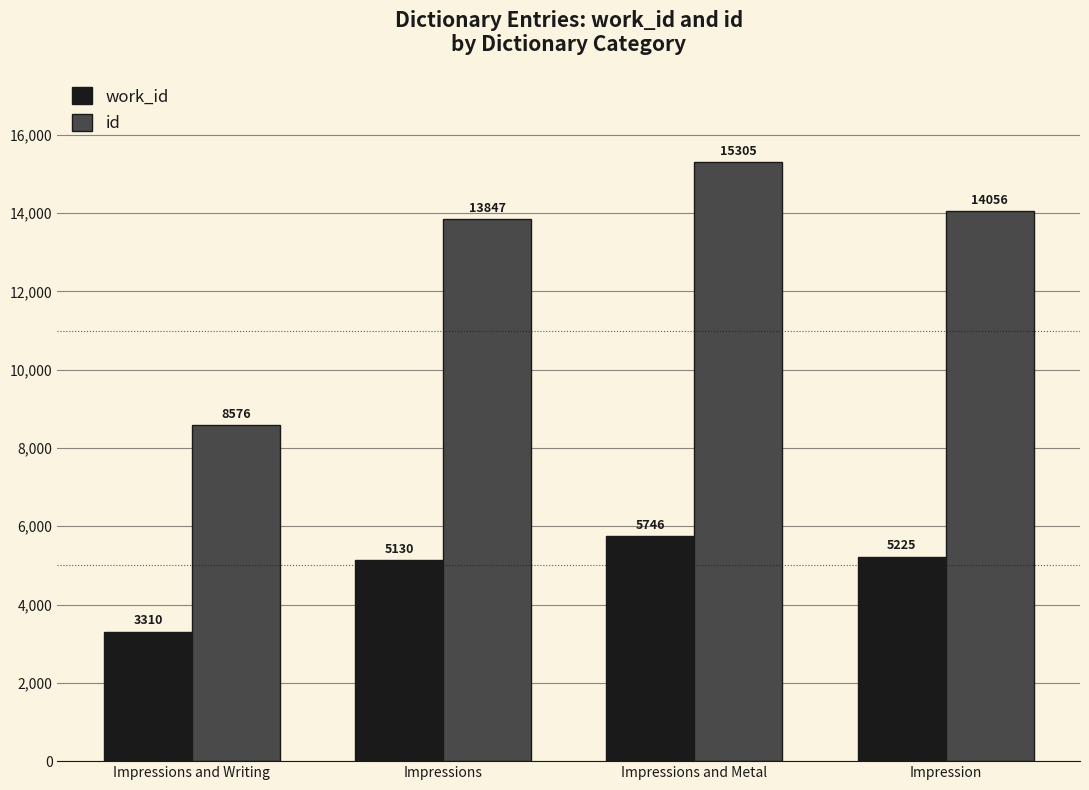

What are all the series names shown in the legend?

work_id, id